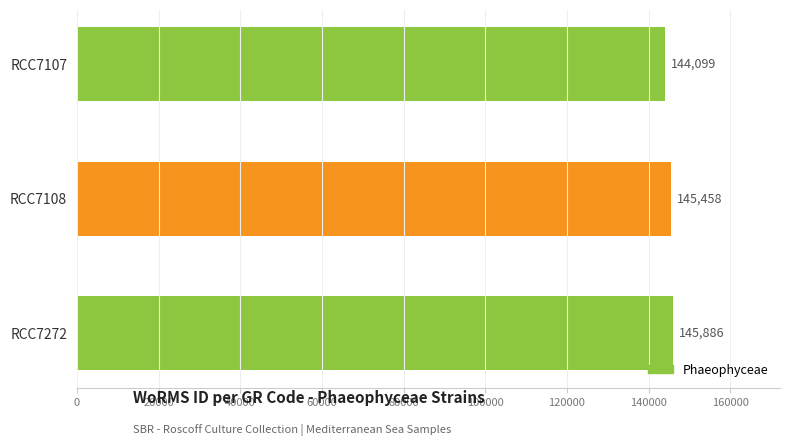

Are the bars horizontal?

Yes